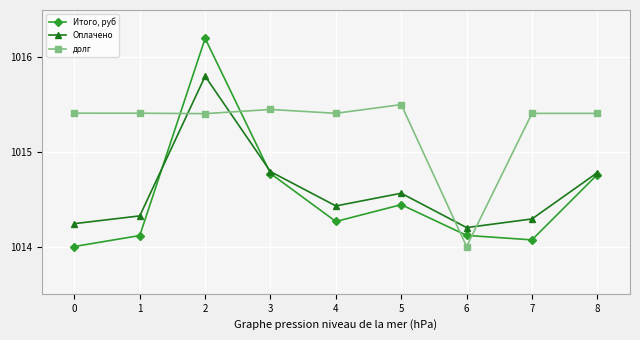

What is the difference between the maximum and second lowest values in the долг series?

0.1